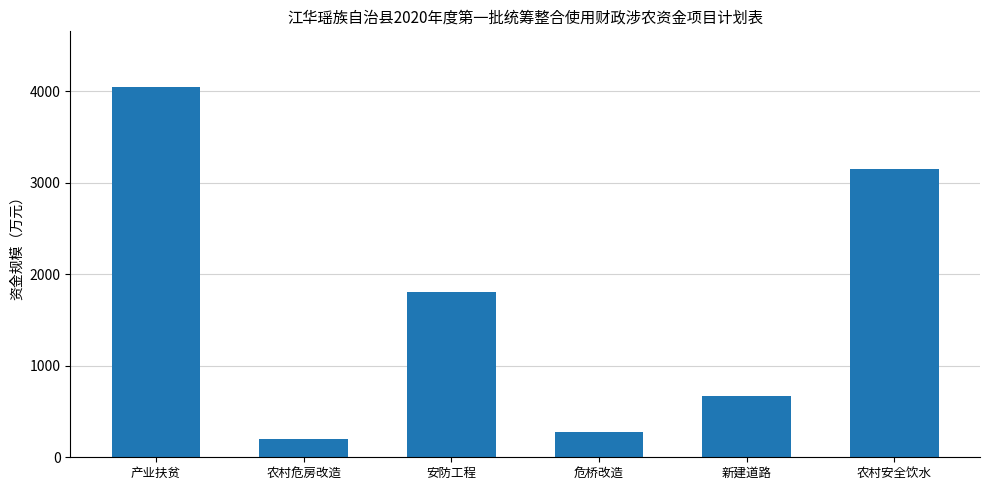

What position from the left is 新建道路?

5